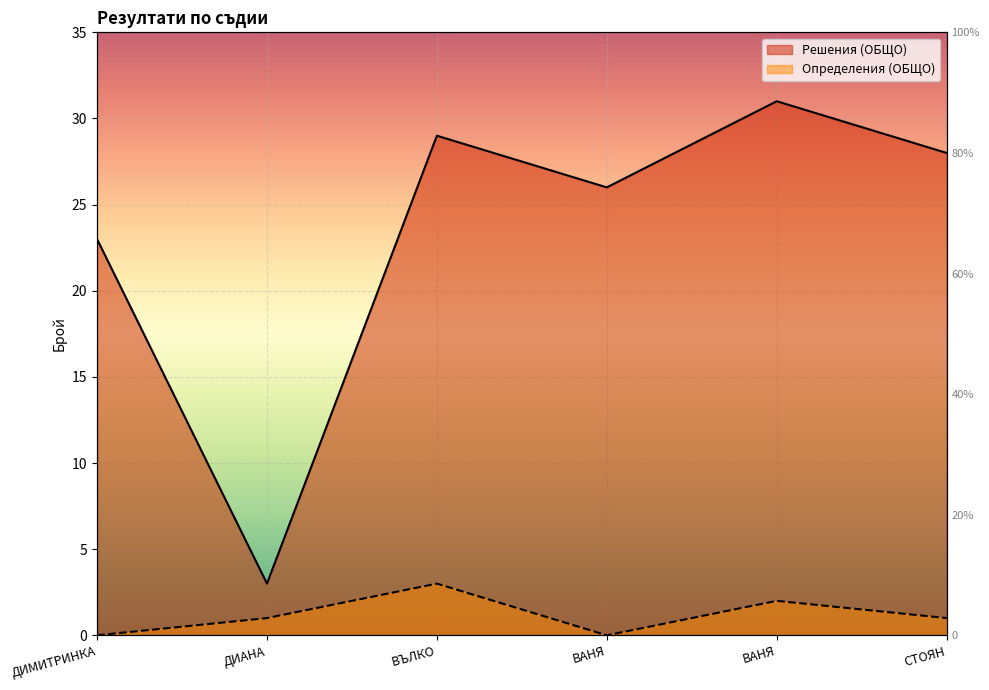

Which series has the largest range (max minus min)?

Решения (ОБЩО)